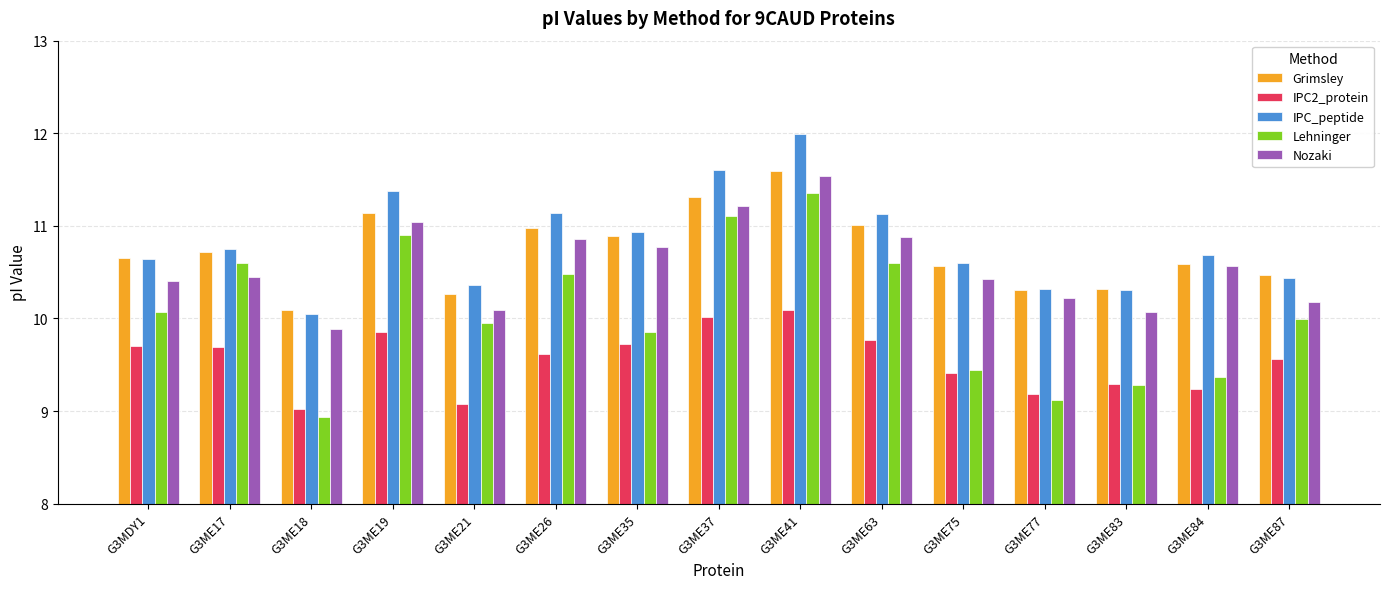

At how many categories does at least one series exceed 10?

15